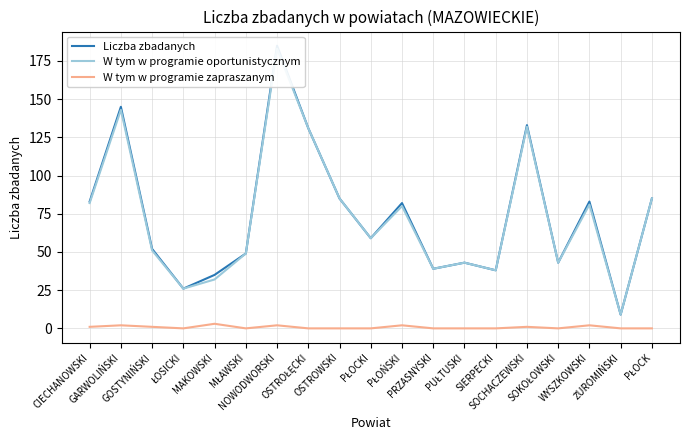

In W tym w programie zapraszanym, how many points are lower than both neighbors (excluding endpoints)?

3